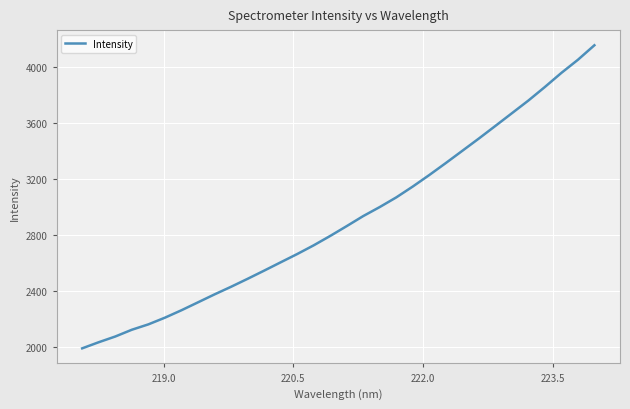

What is the maximum value shown in the chart?

4154.6